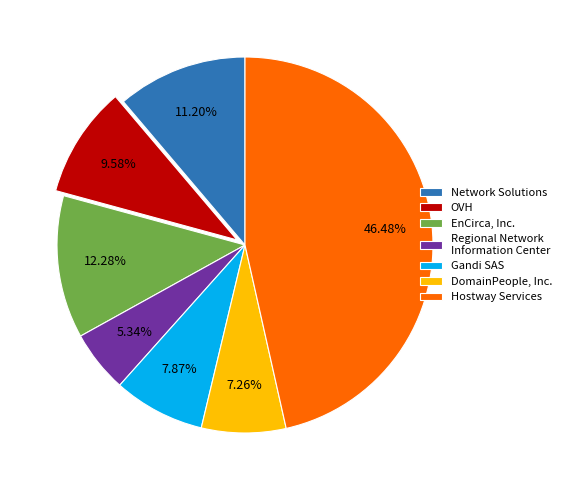

To the nearest percent, what portion does EnCirca, Inc. represent?

12%